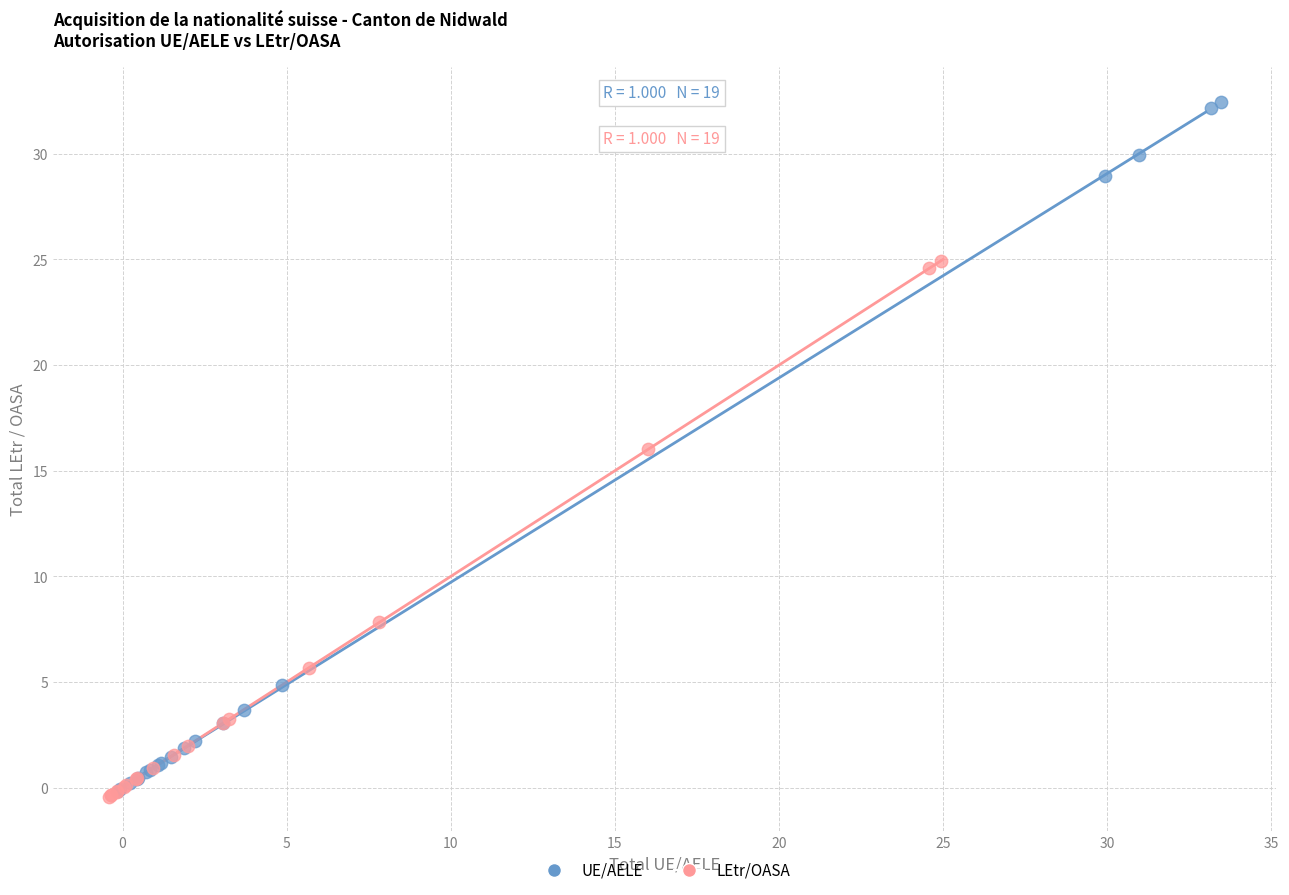

Which series has the largest Y range (max minus min)?

UE/AELE